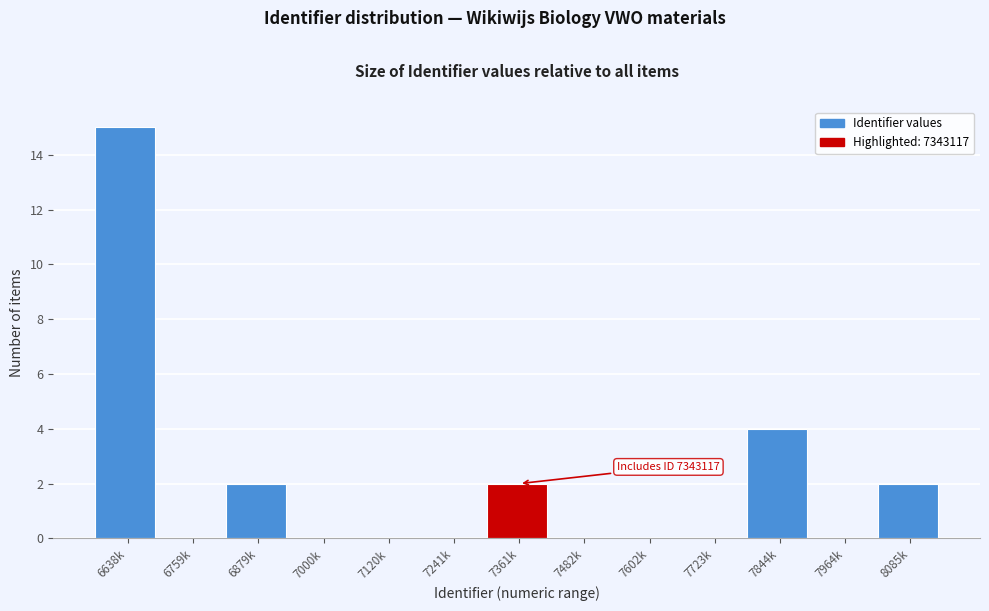

Reading left to right, extract all data points from this chart.

6638k=15	6759k=0	6879k=2	7000k=0	7120k=0	7241k=0	7361k=2	7482k=0	7602k=0	7723k=0	7844k=4	7964k=0	8085k=2